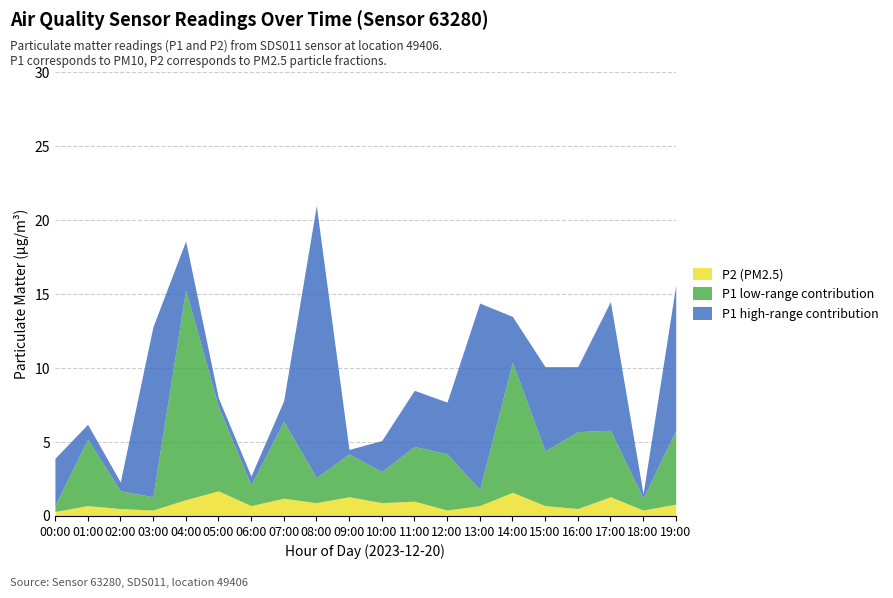

Where is P1_high nearest to the value 9?

17:00